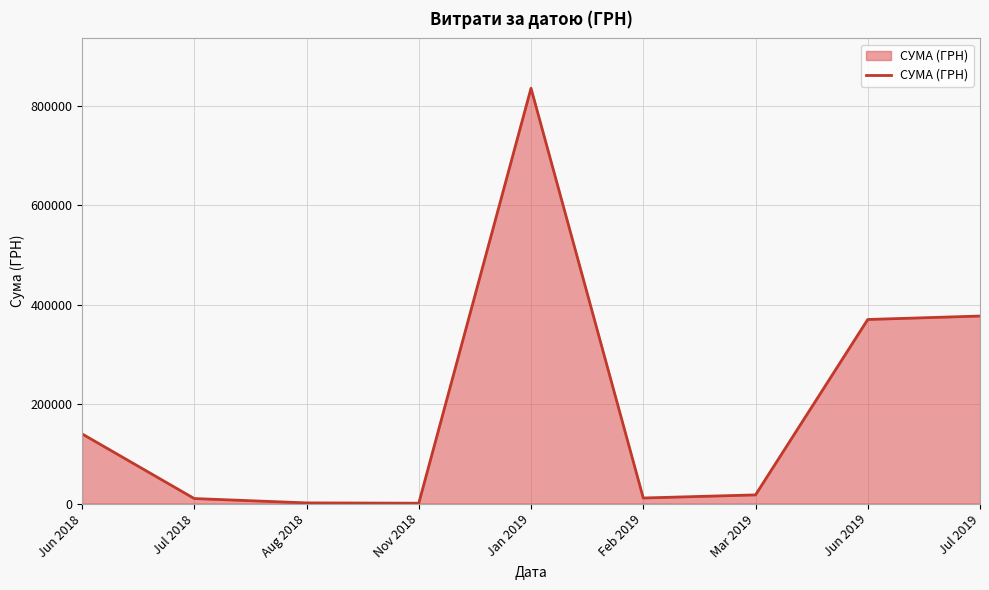

How many lines are shown in the chart?

1